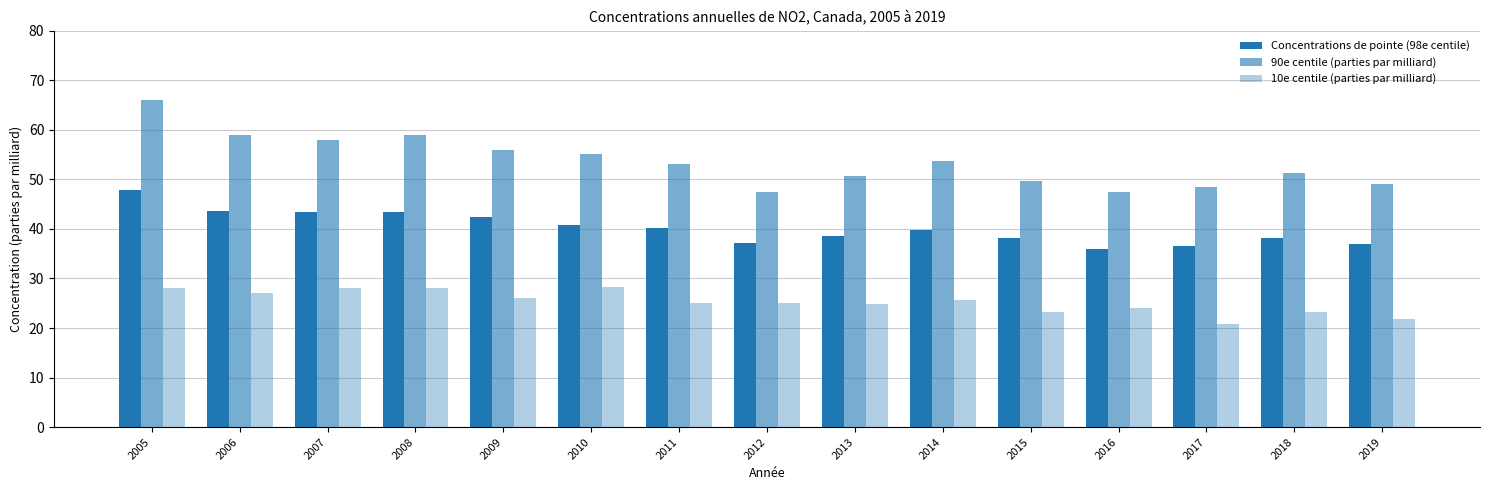

How many distinct data groups are displayed?

3